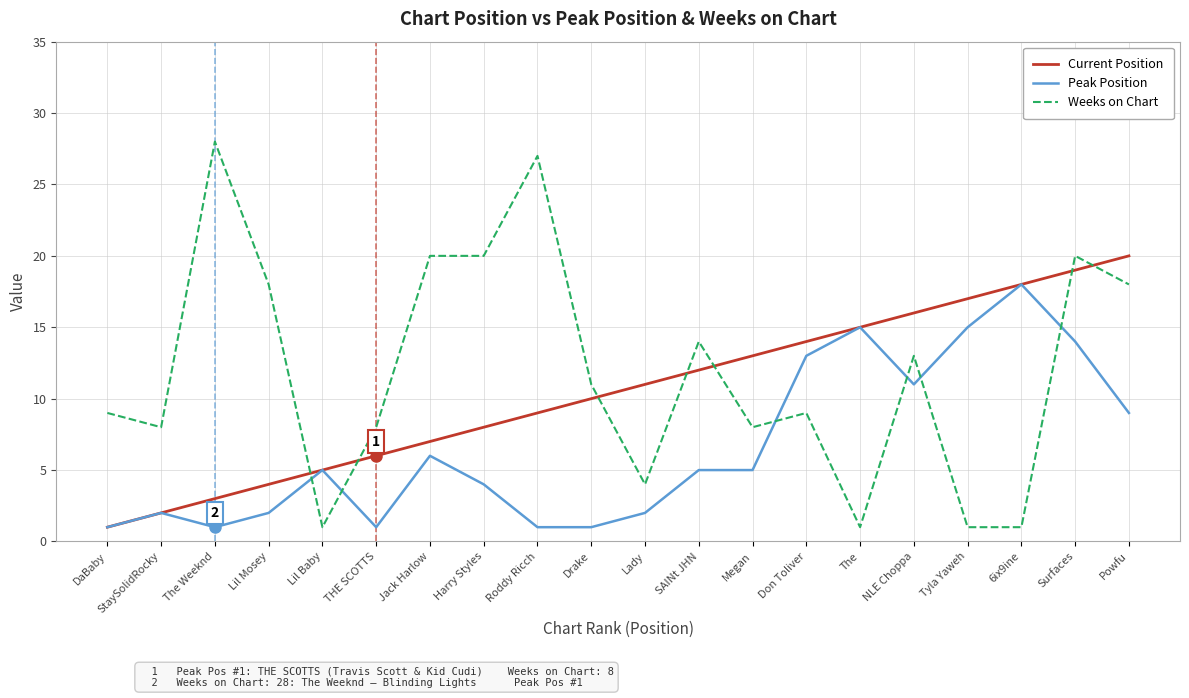

How many lines are shown in the chart?

3